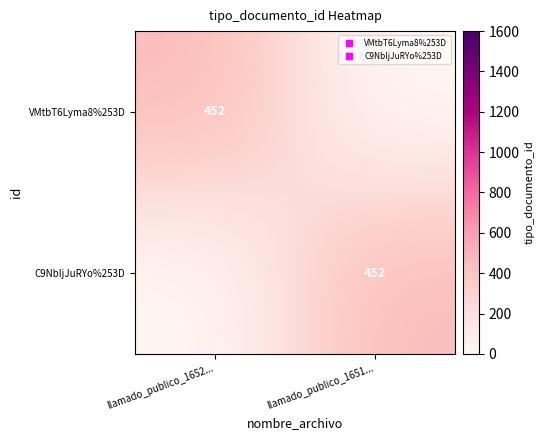

Is it true that C9NbIjJuRYo%253D equals 452 at llamado_publico_1651...?

True